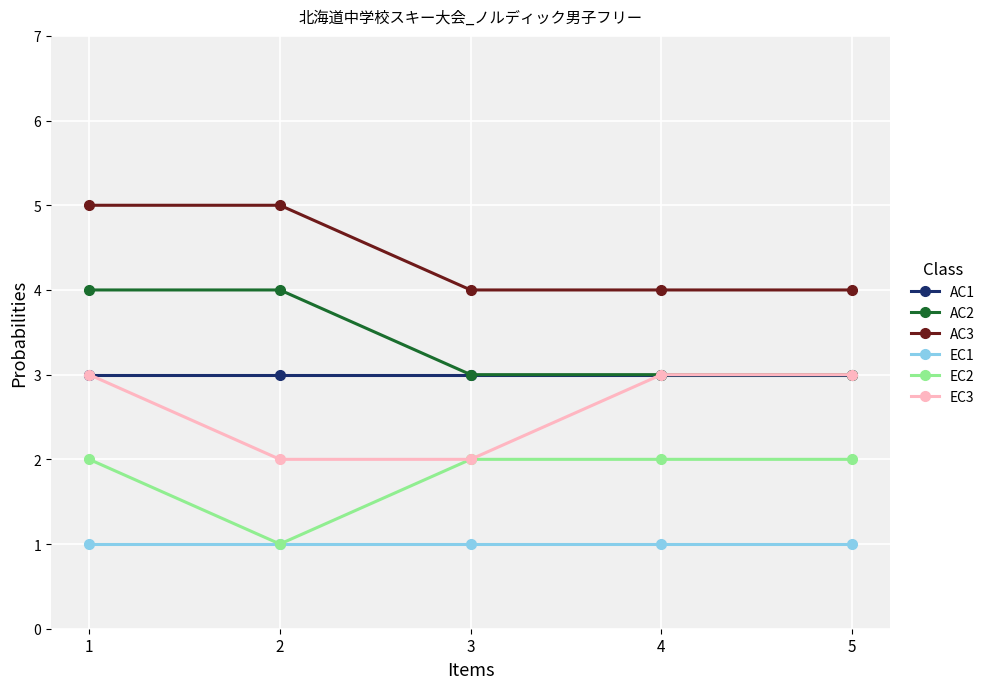

Which series has the largest total across all categories?

AC3